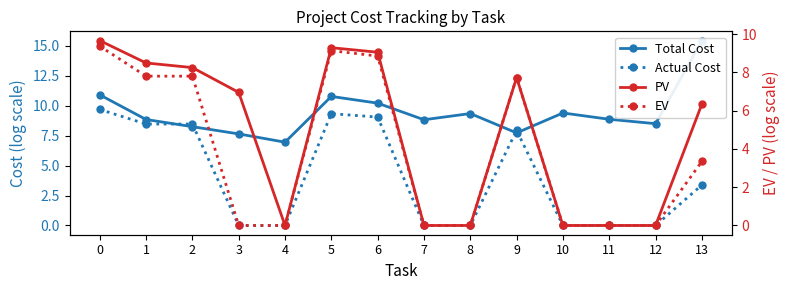

What is the difference between the Planned Value (PV) values at 12 and 5?

9.3